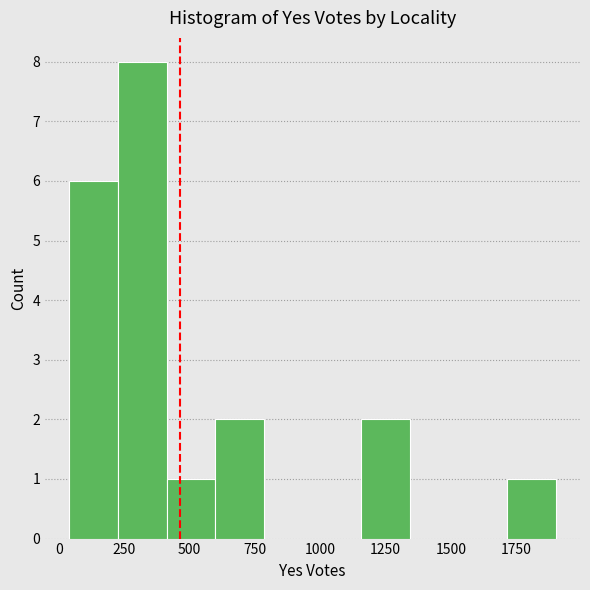

Read against the x-axis, roughly where is the centre of the tallest bar?

300